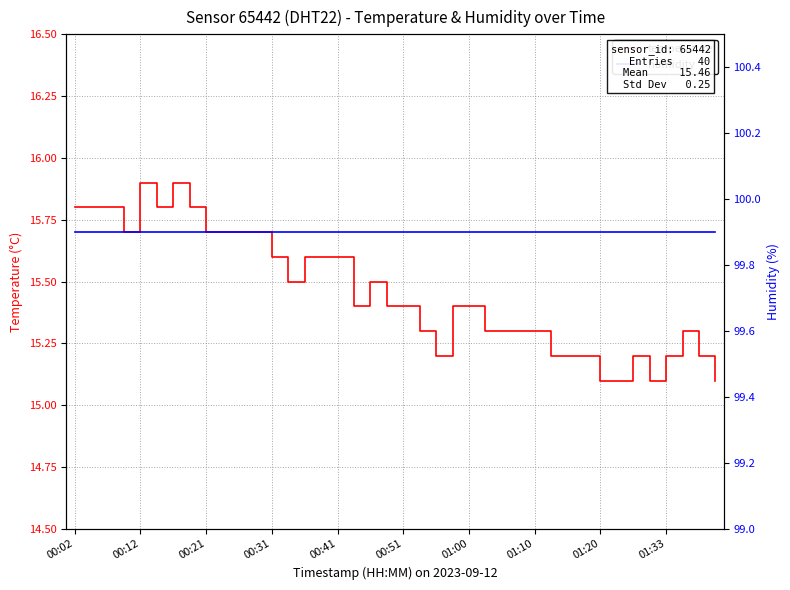

At which label is humidity closest to 99?

00:02